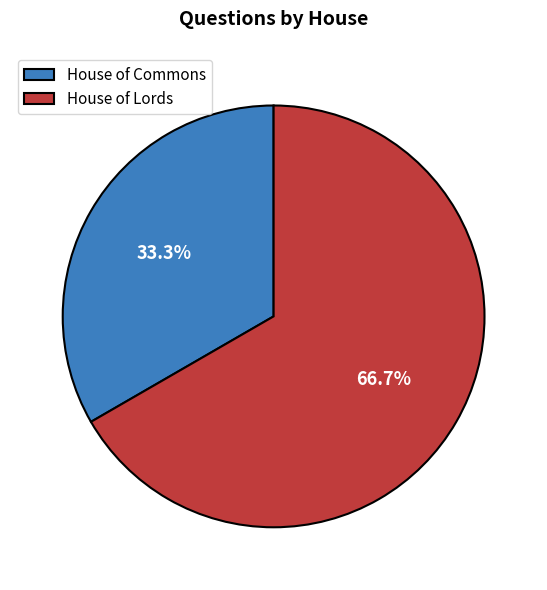

Between House of Commons and House of Lords, which is larger?

House of Lords